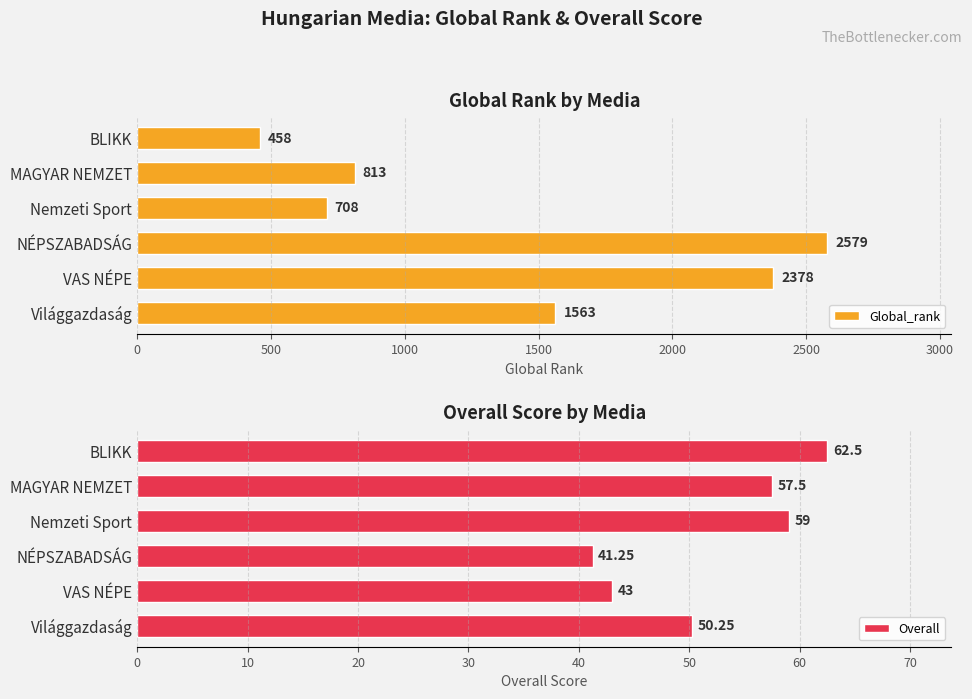

At which label is Overall closest to 51?

Világgazdaság